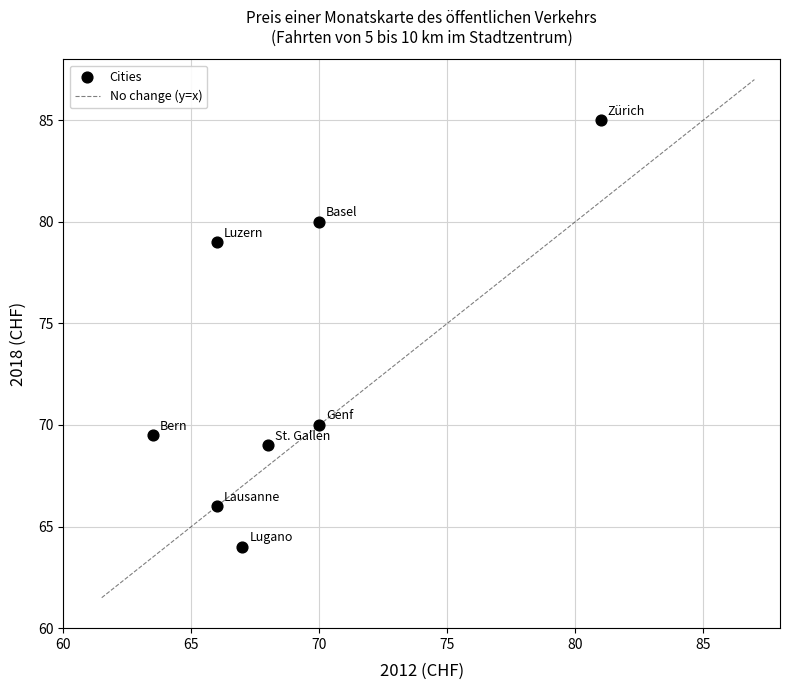

What is the range of Y values (max minus min)?

21.0